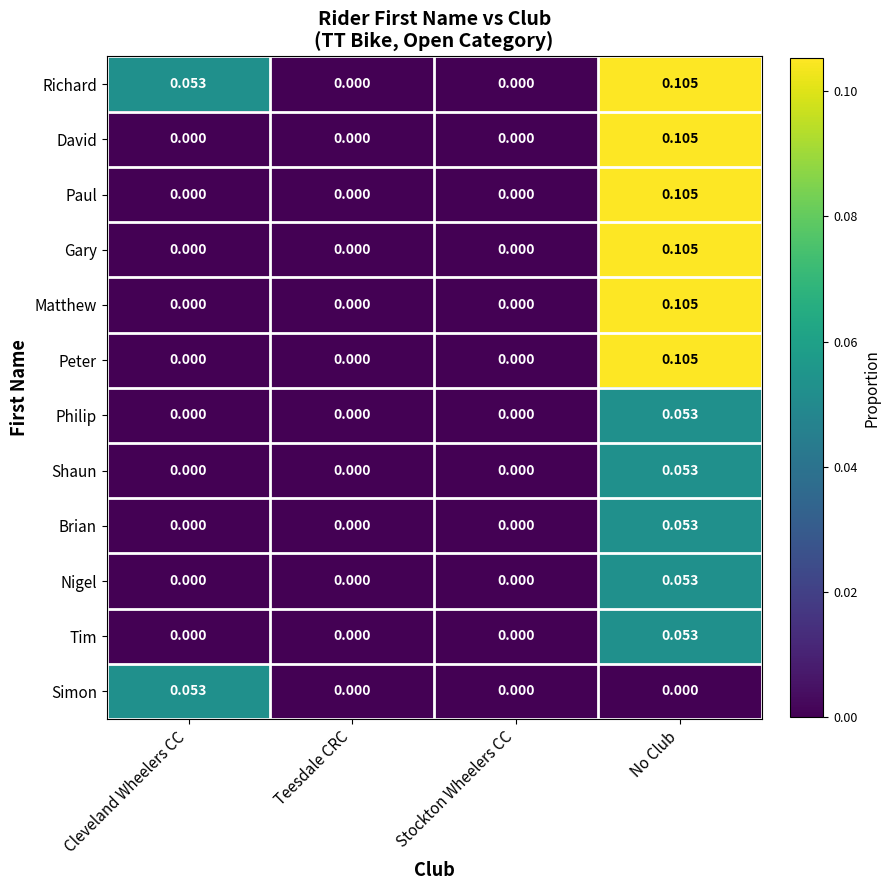

Count the number of categories in the chart.

4